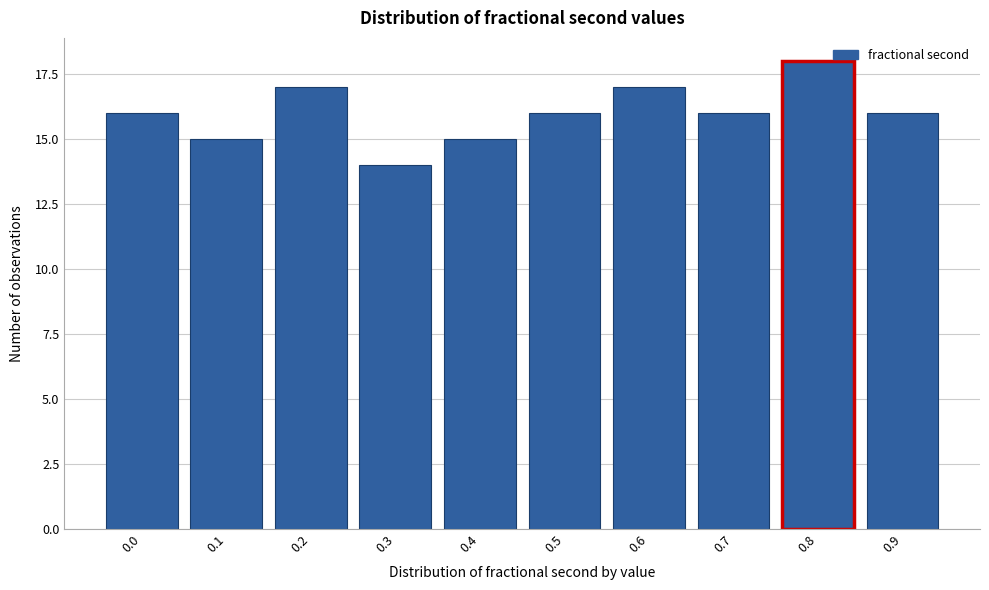

Reading left to right, what are all the values shown in this chart?

16	15	17	14	15	16	17	16	18	16